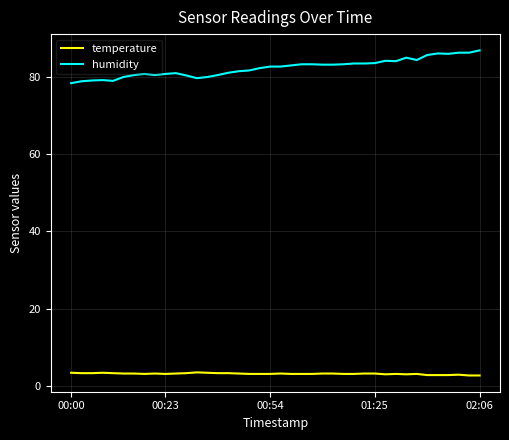

Which series has the largest range (max minus min)?

humidity